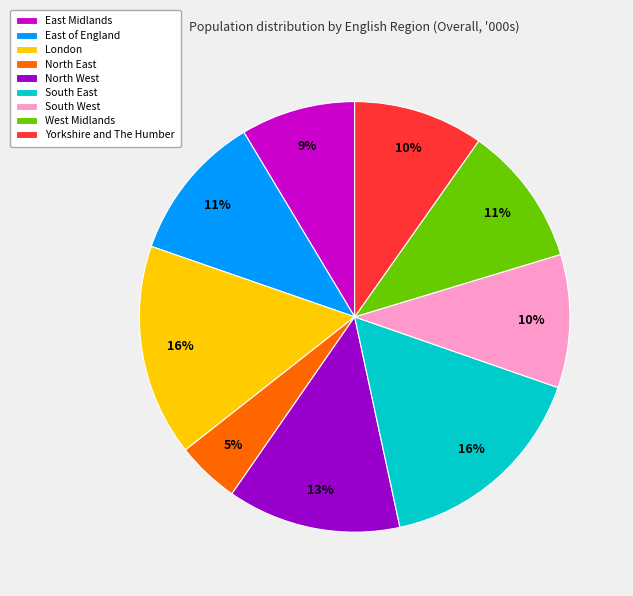

Which slice is the smallest?

North East